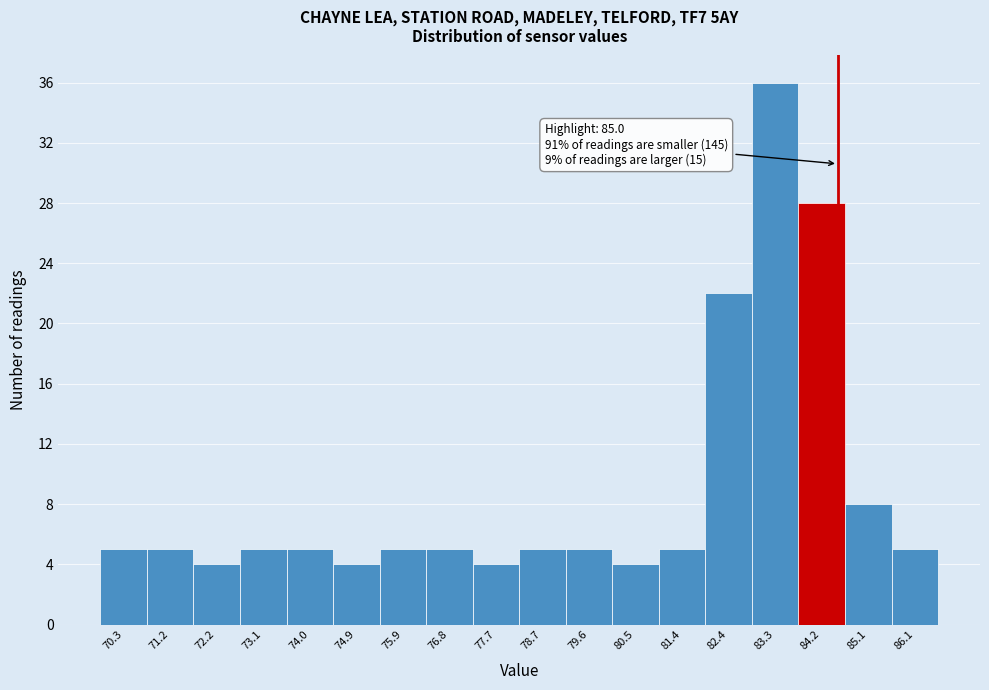

Reading left to right, extract all data points from this chart.

5	5	4	5	5	4	5	5	4	5	5	4	5	22	36	28	8	5